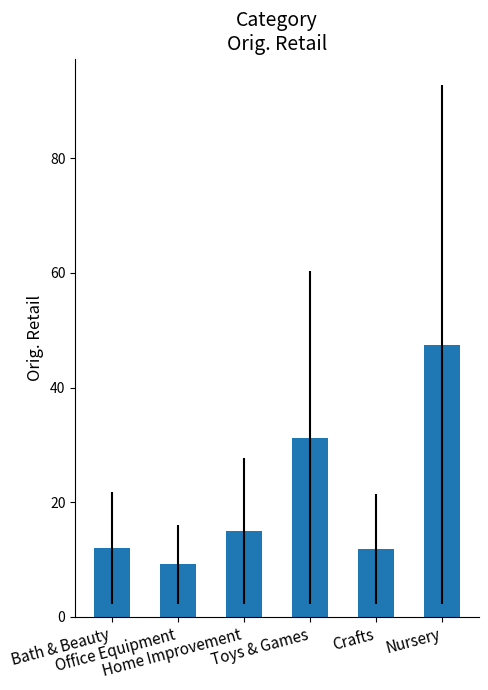

The value at Home Improvement is 9.7. True or false?

False